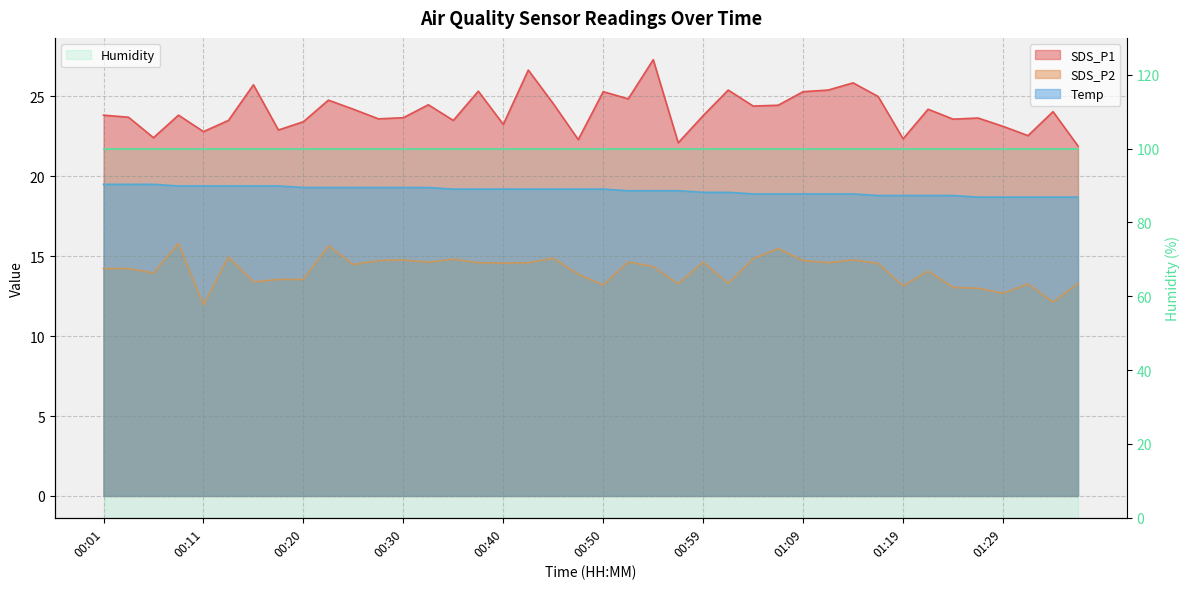

What is the spread (max minus min) of values at 01:09?

10.6